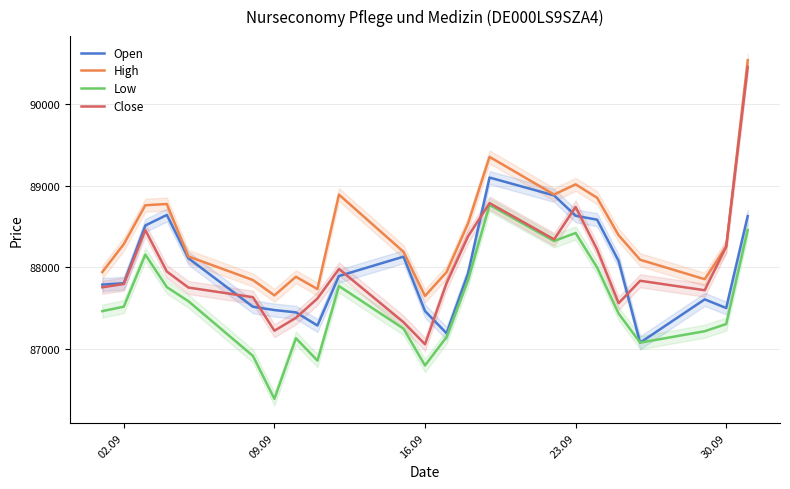

What is the maximum value for Close?

90455